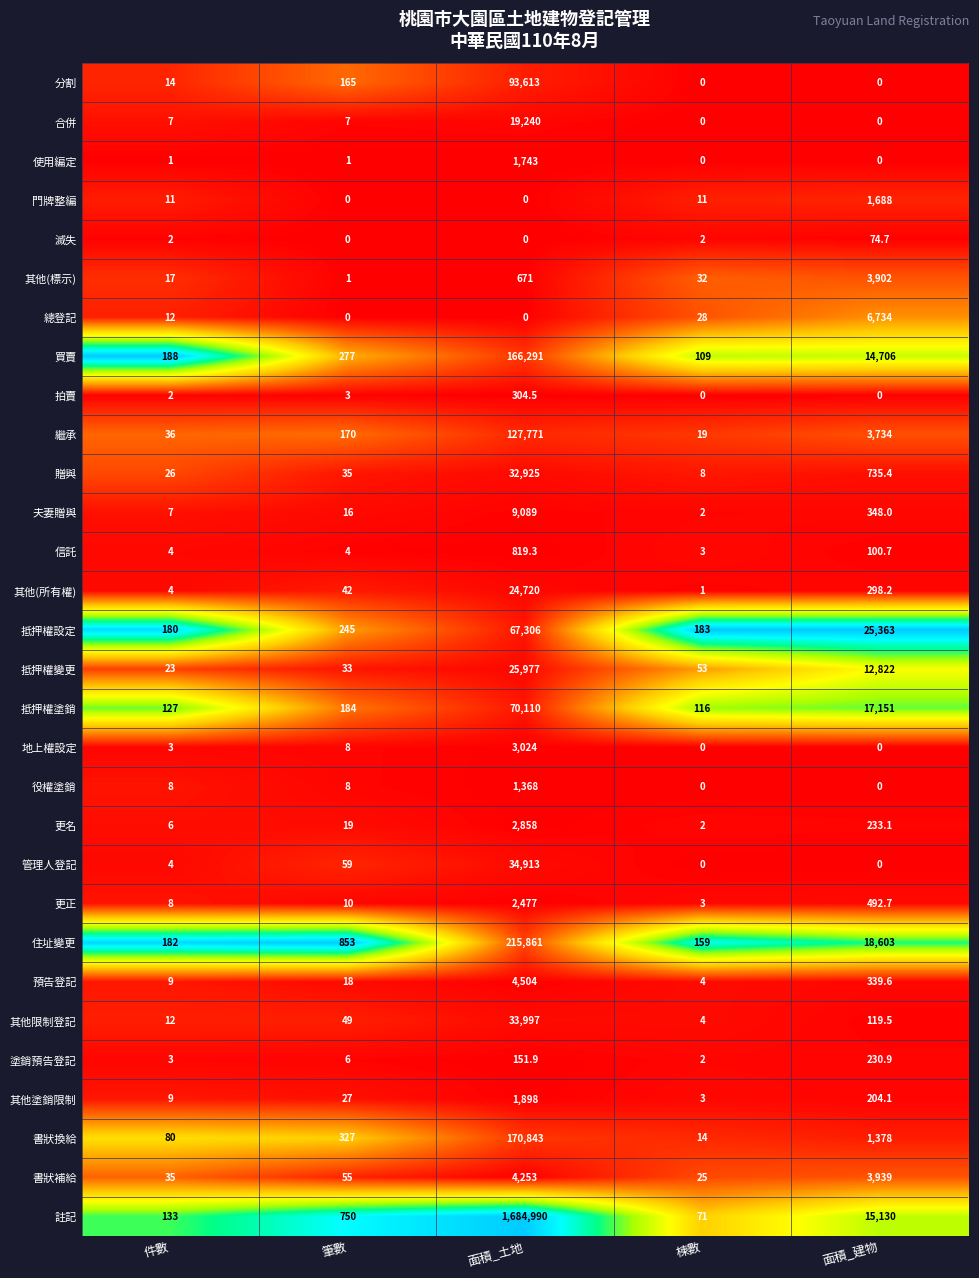

How many data points in 書狀補給 are less than 55?

2